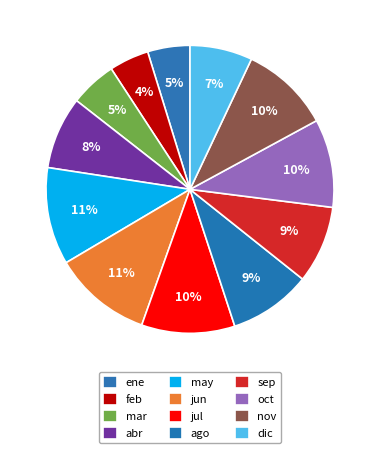

Rank the categories by value from highest to lowest.

jun, may, jul, nov, oct, ago, sep, abr, dic, mar, ene, feb